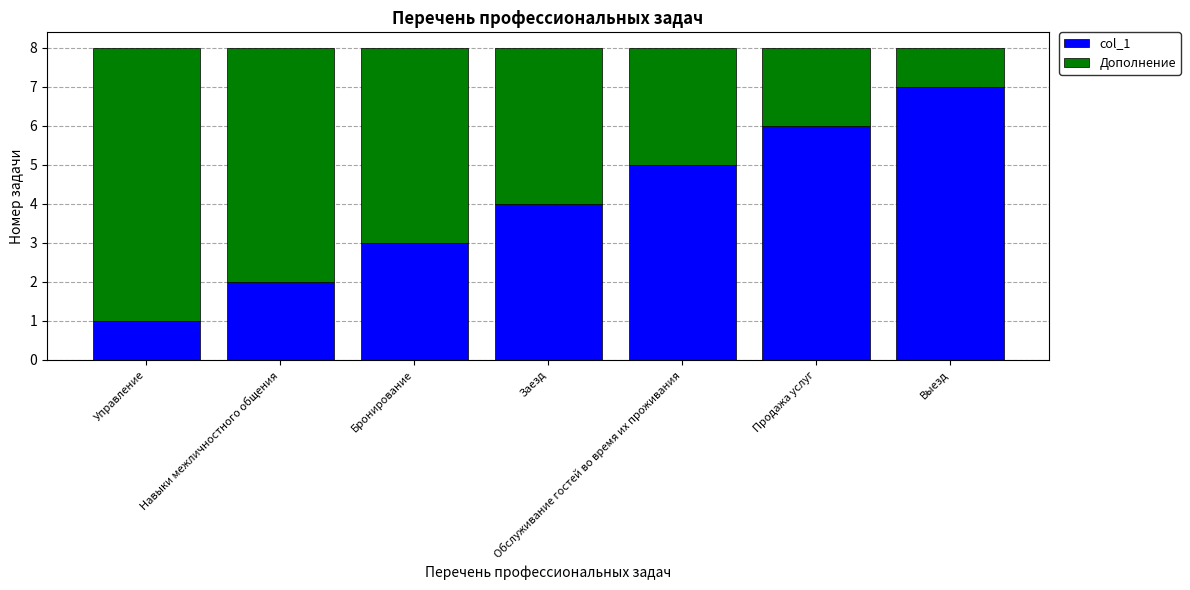

List the labels in order of col_1 value, largest first.

Выезд, Продажа услуг, Обслуживание гостей во время их проживания, Заезд, Бронирование, Навыки межличностного общения, Управление